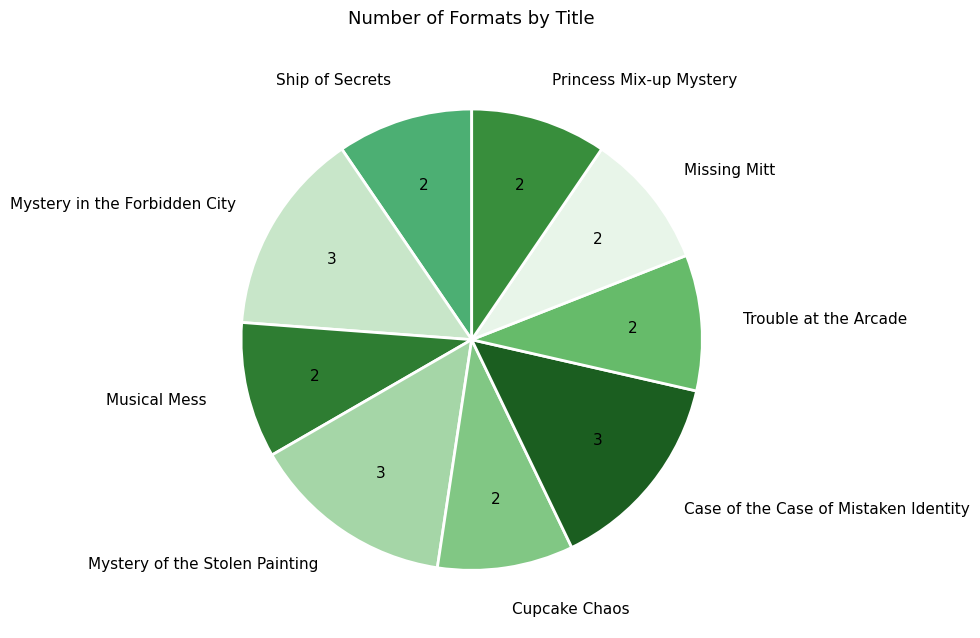

Does Mystery of the Stolen Painting represent more than half of the total?

No